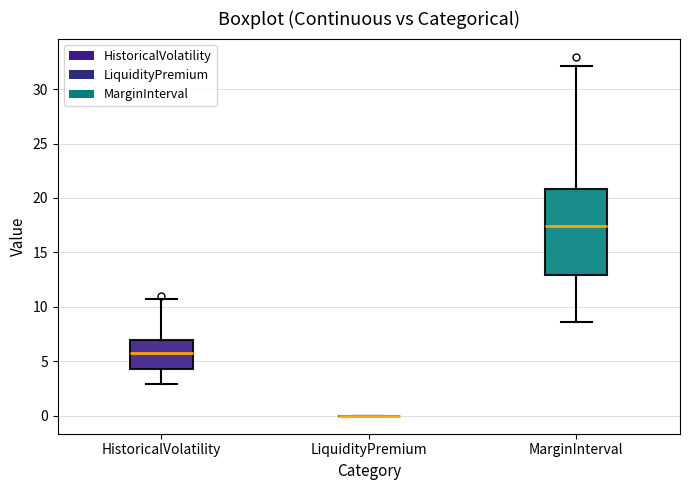

Reading left to right, transcribe this box plot: for each box, give where its median line is, the range the box spans, and where its two whiskers end, as read against the y-axis. The values are not printed on the chart, so give them approximately, as read against the axis.

HistoricalVolatility: median 6.0, box 4.5 to 7.0, whiskers 3.0 to 10.5
LiquidityPremium: box collapsed to a line at 0.0, whiskers 0.0 to 0.0
MarginInterval: median 17.5, box 13.0 to 21.0, whiskers 8.5 to 32.0